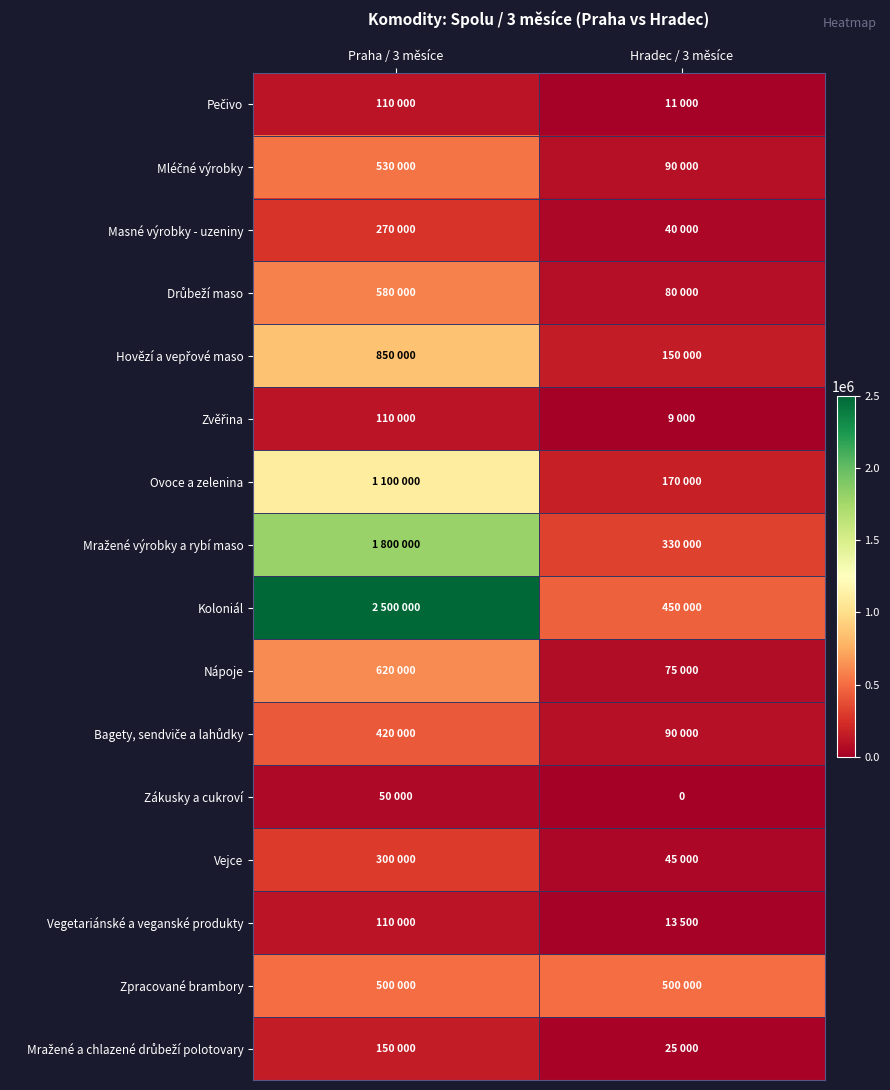

What is the difference between the maximum and minimum values in the Pečivo series?

99000